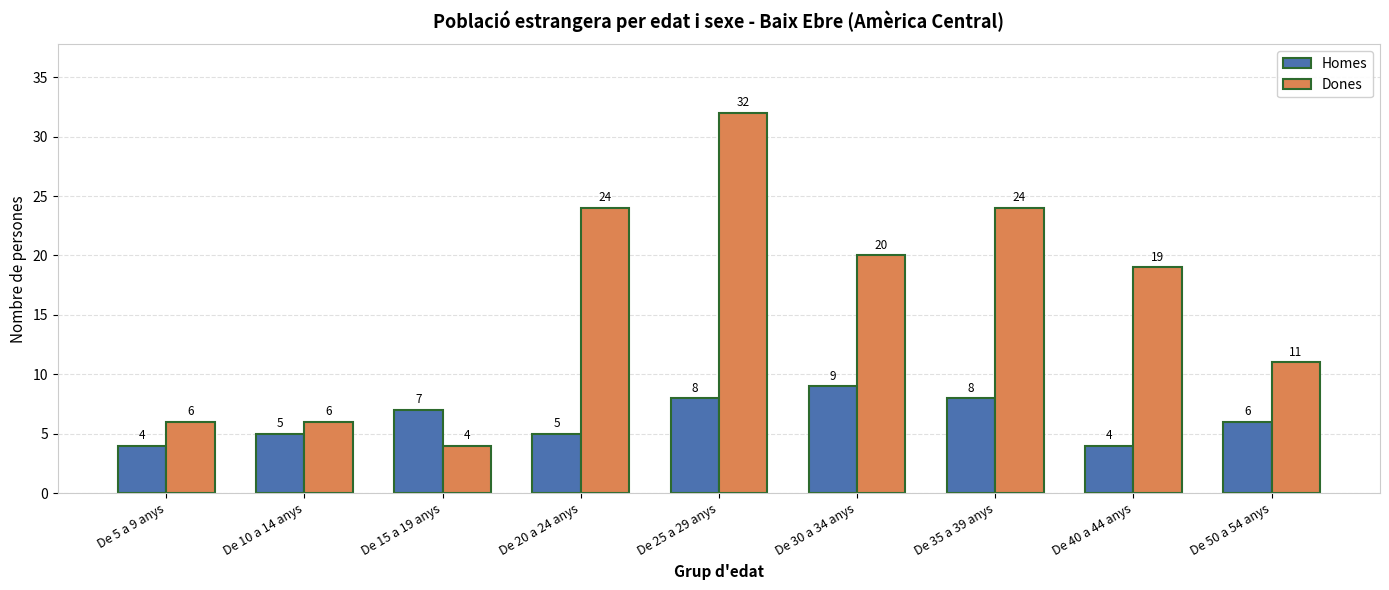

True or false: Dones has a value of 8 at De 25 a 29 anys.

False